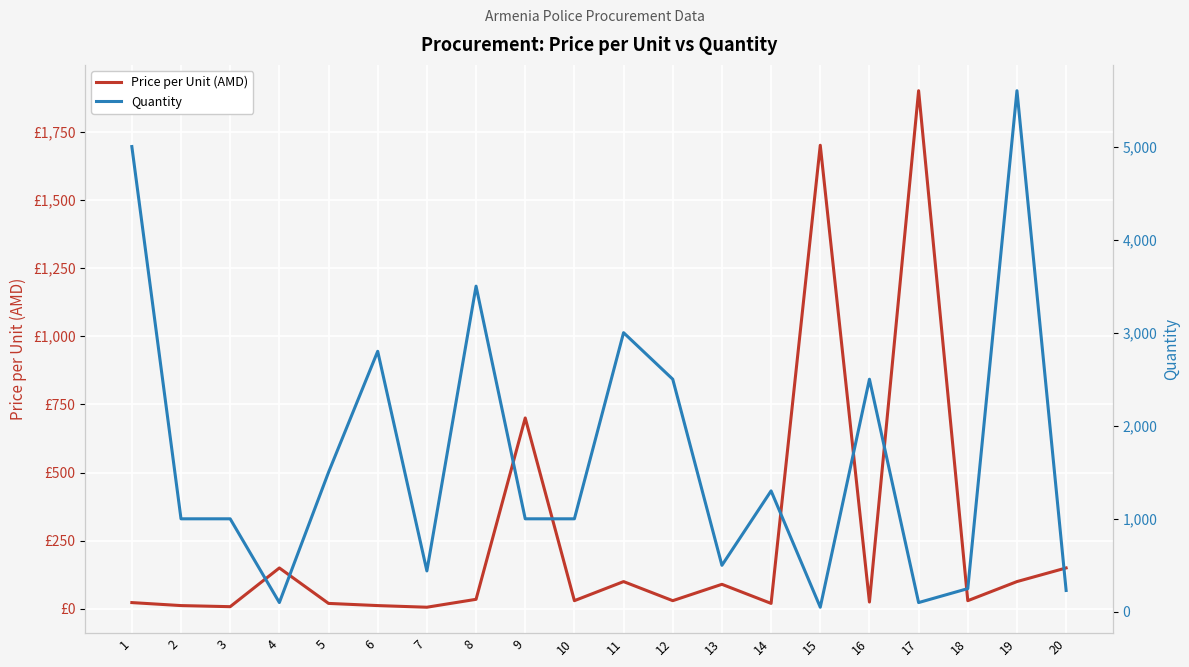

List the series in order of their overall mean, highest first.

Quantity, Price per Unit (AMD)